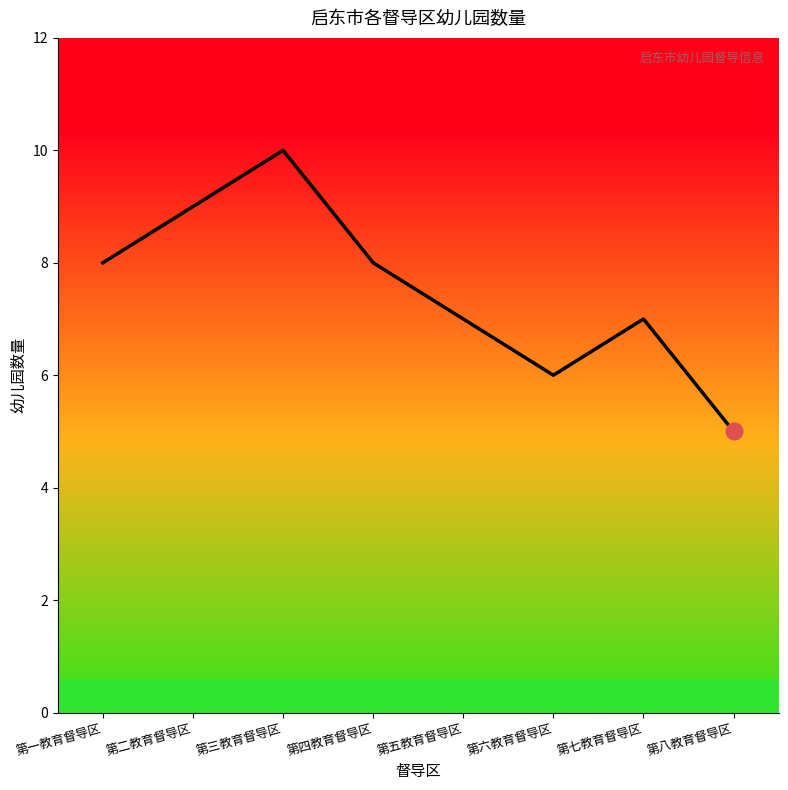

What value does the data have at 第六教育督导区?

6